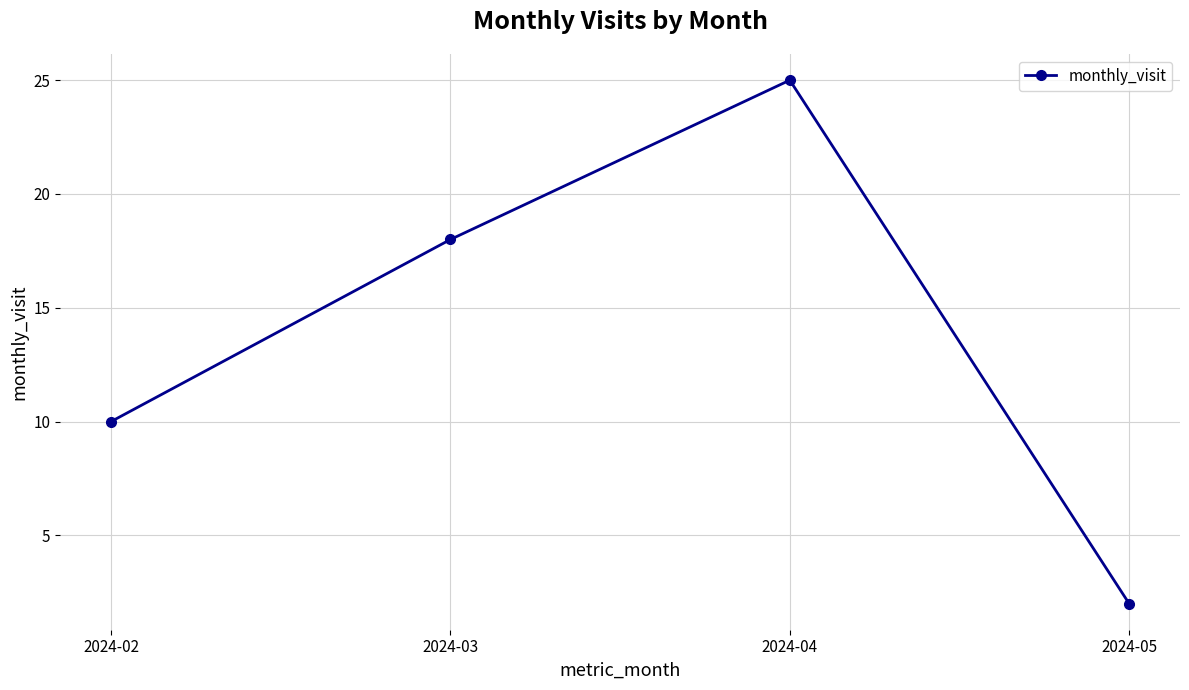

What is the difference between the values at 2024-04 and 2024-03?

7